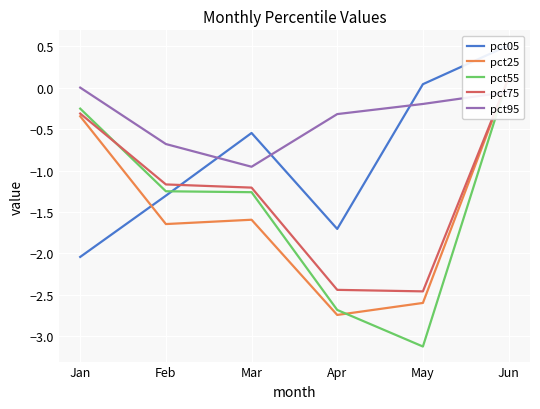

Where is pct55 nearest to the value -1?

Feb